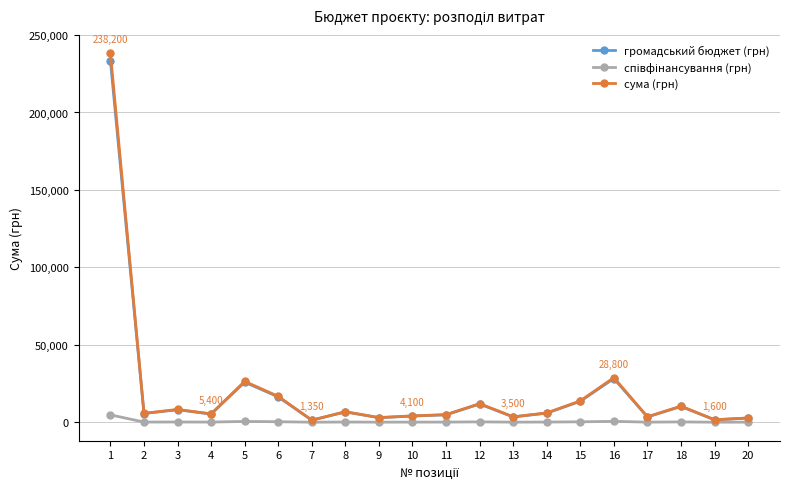

True or false: сума (грн) has more than 1 points higher than both neighbors.

True